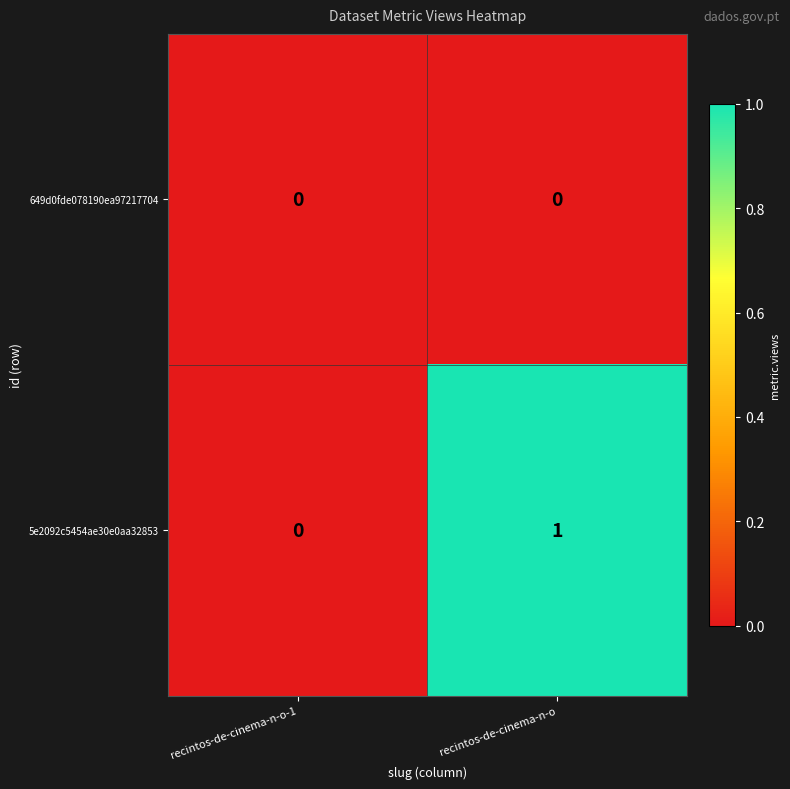

Which series has the largest range (max minus min)?

5e2092c5454ae30e0aa32853